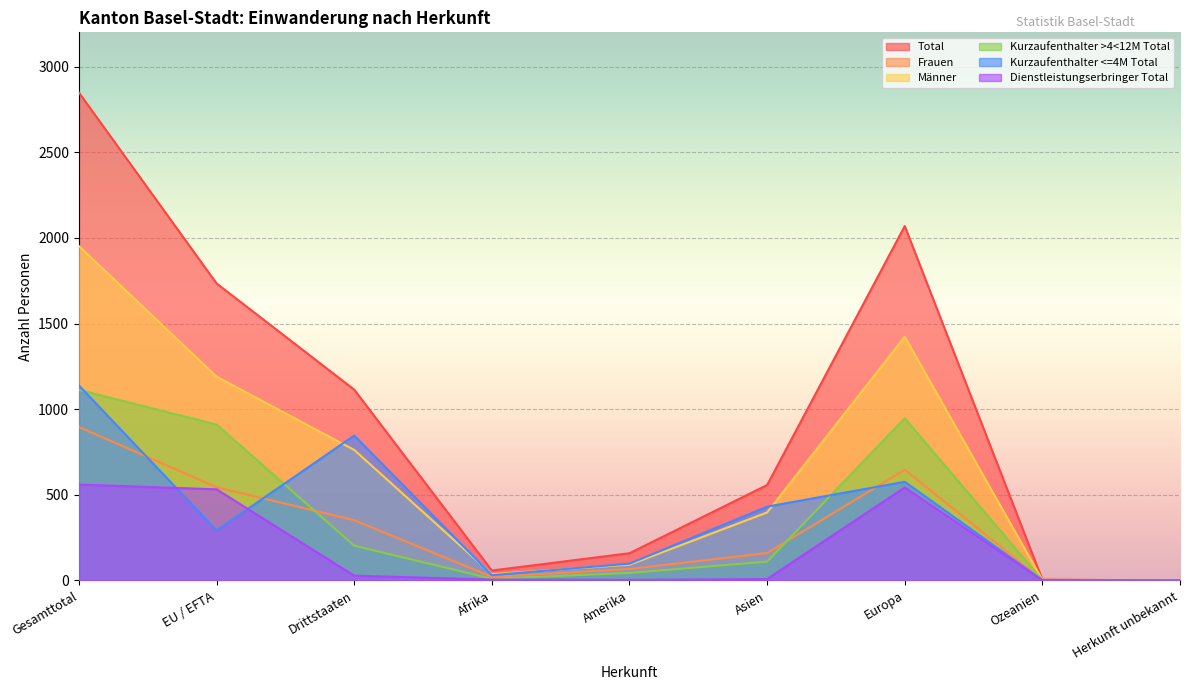

True or false: Total and Frauen intersect in this chart.

False